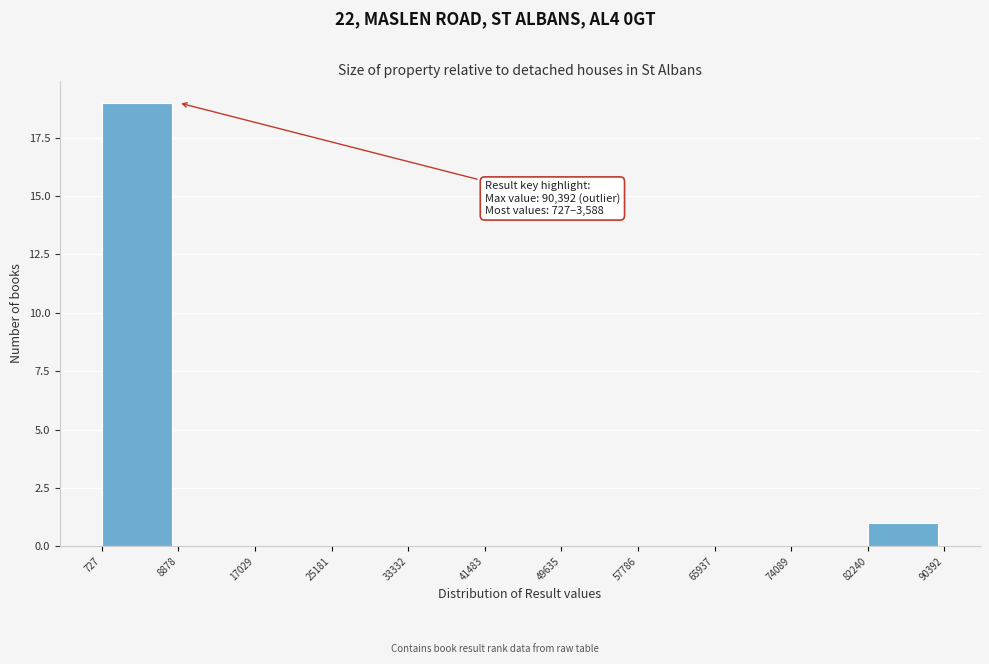

Over which range of the x-axis is the bar tallest?

727 to 8878